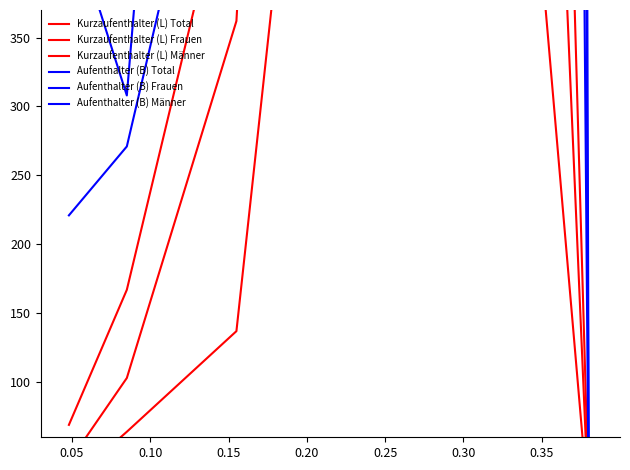

What are all the series names shown in the legend?

Kurzaufenthalter (L) Total, Kurzaufenthalter (L) Frauen, Kurzaufenthalter (L) Männer, Aufenthalter (B) Total, Aufenthalter (B) Frauen, Aufenthalter (B) Männer